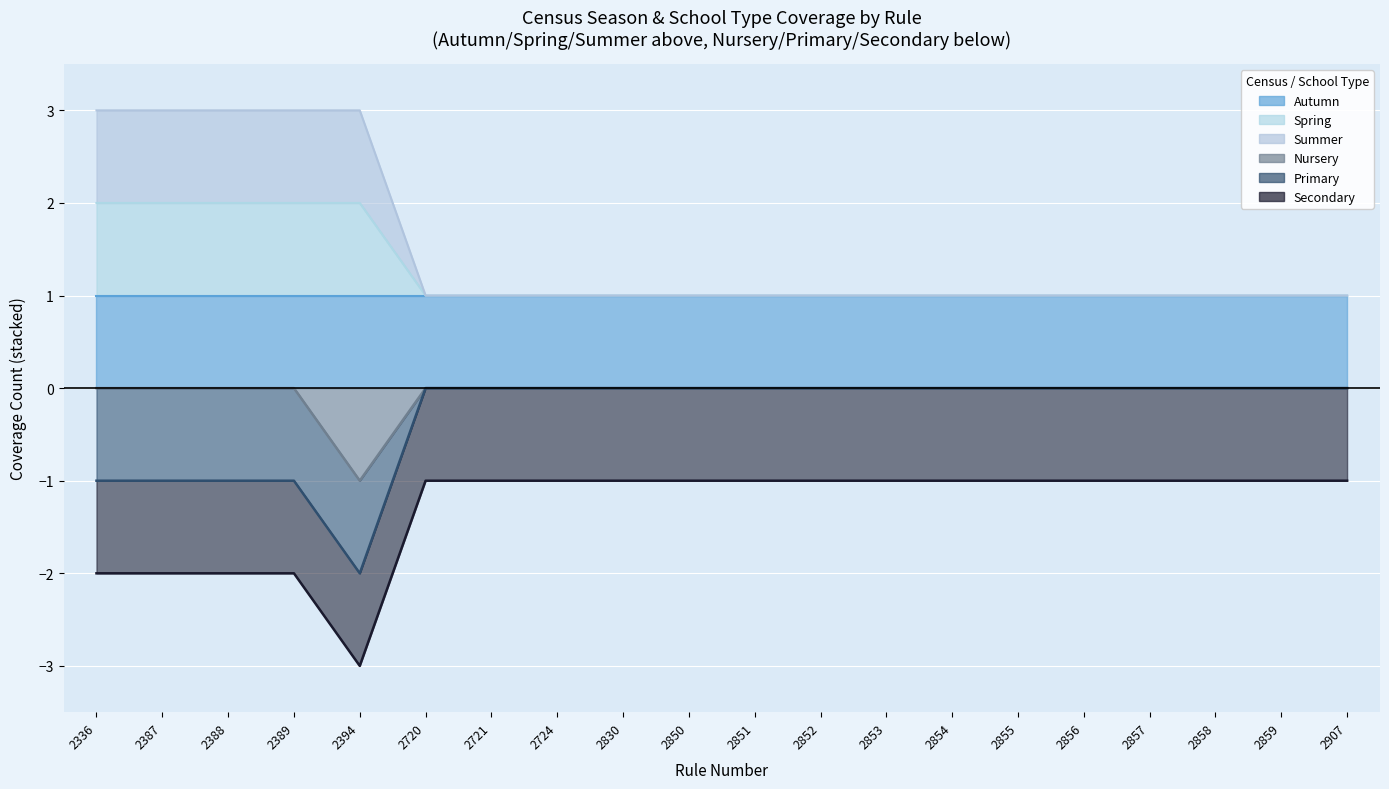

At how many categories does at least one series exceed 2?

5